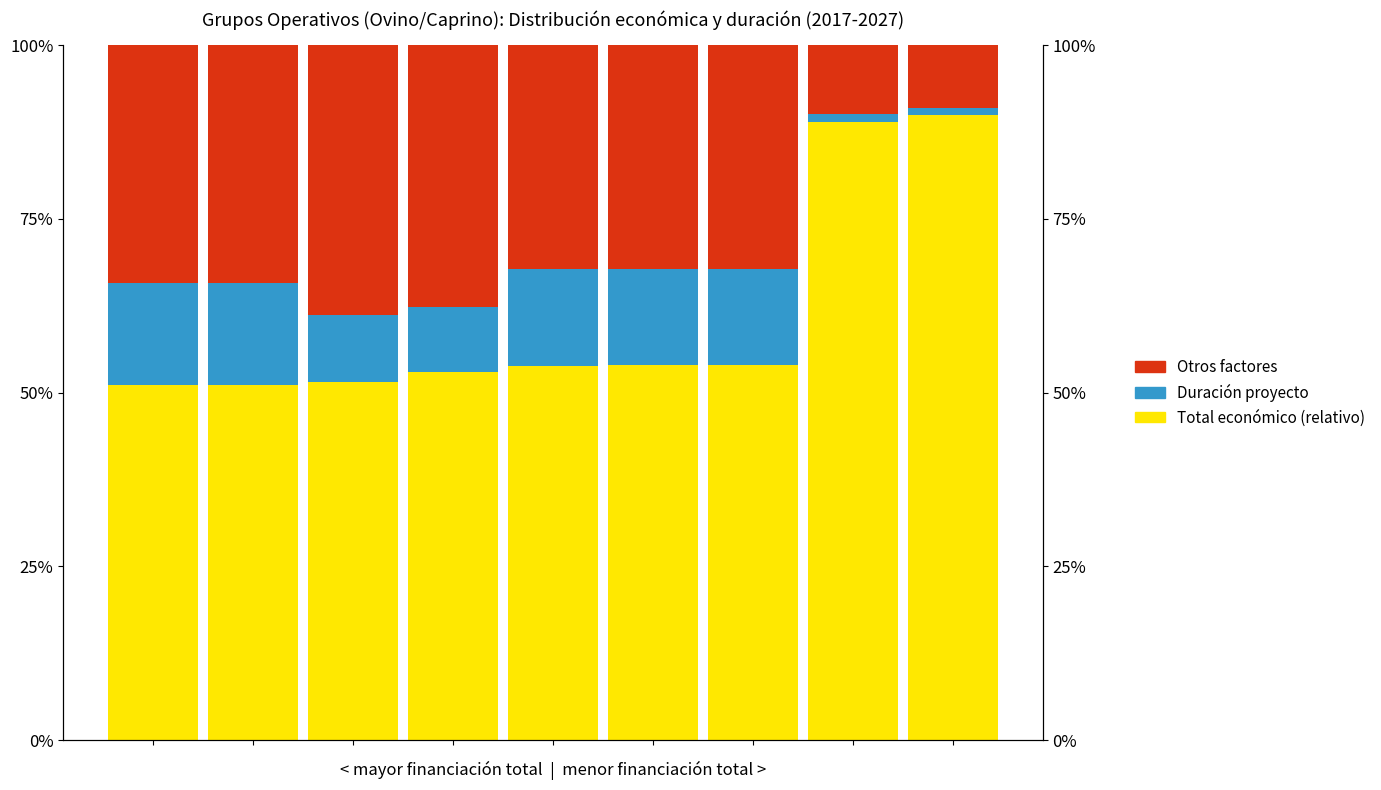

What is the value of the Duración proyecto bar at the 6th from the left?

0.1